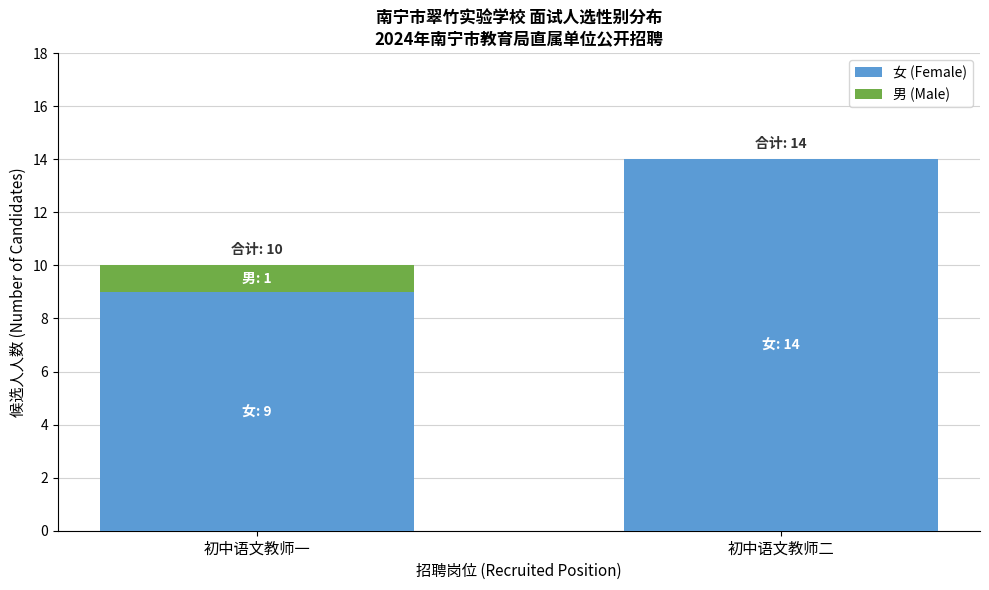

Reading right to left, transcribe the values for 女 (Female).

初中语文教师二=14	初中语文教师一=9